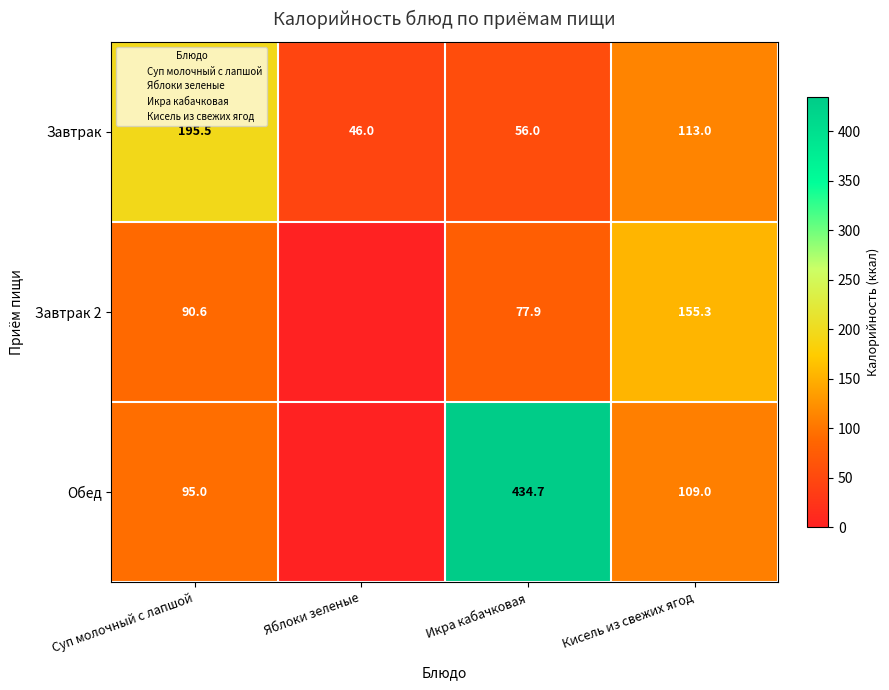

At how many categories does at least one series exceed 222?

1